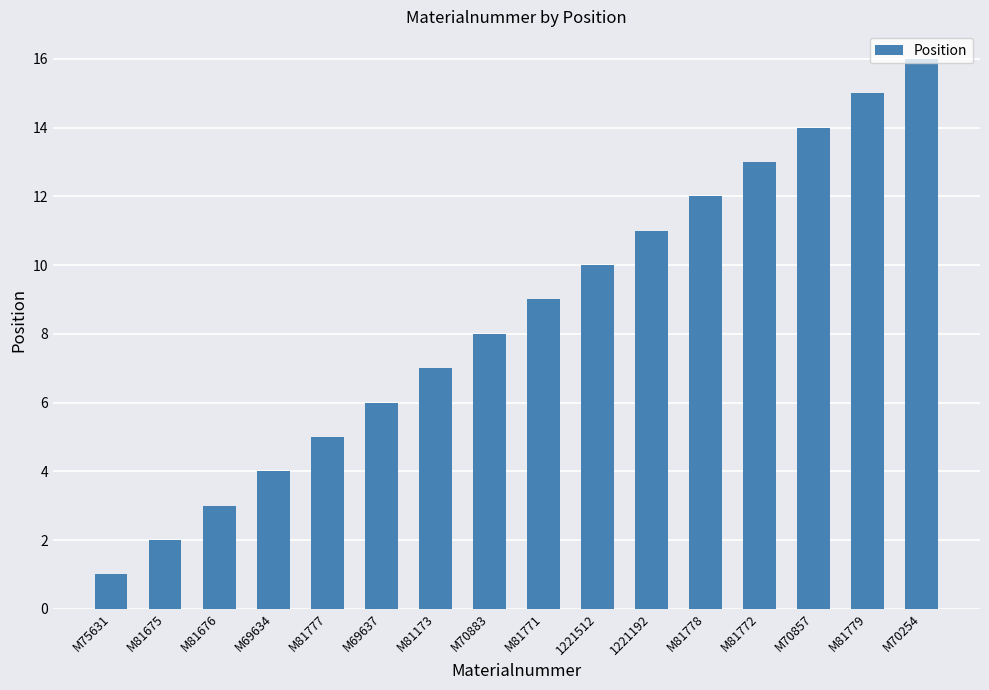

The value at M75631 is 1. True or false?

True